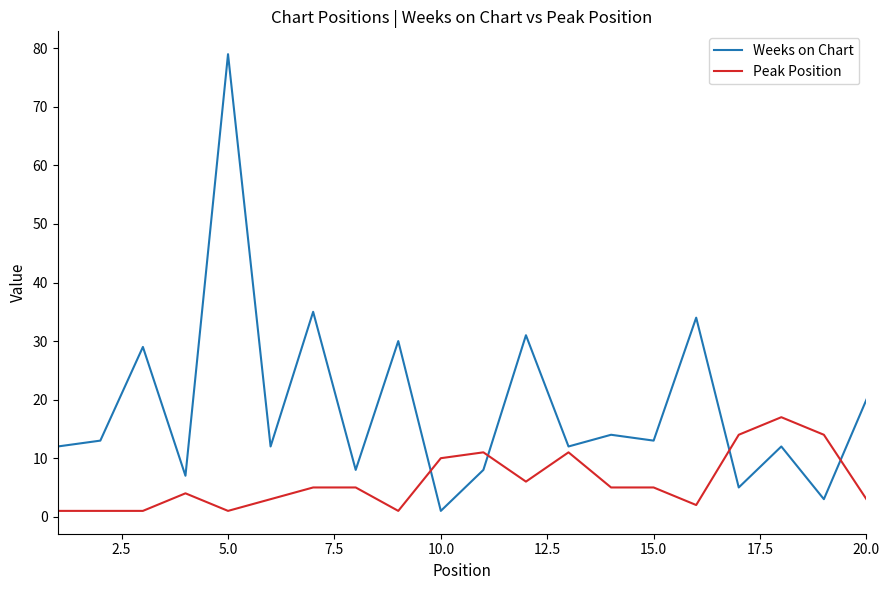

What is the difference between the second highest and second lowest values in the Peak Position series?

13